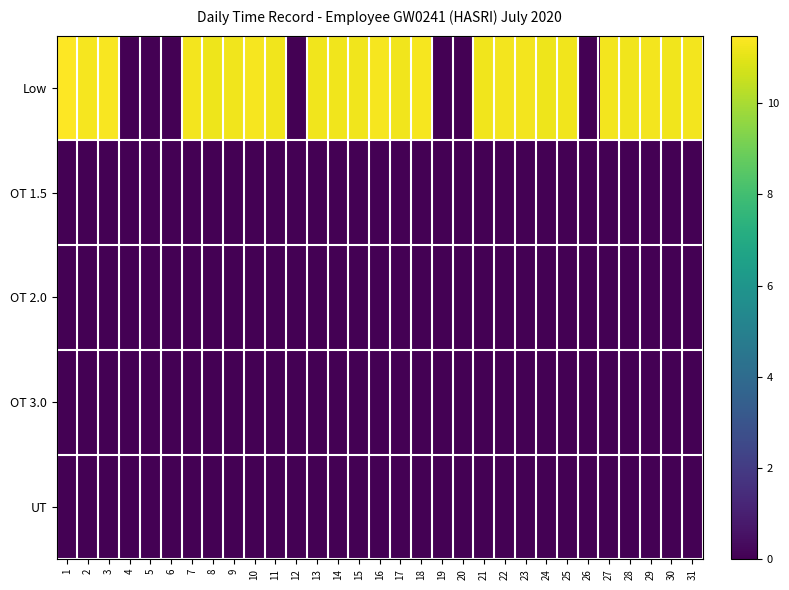

Reading right to left, transcribe all the data shown in this chart.

Low: 31=11.3	30=11.2	29=11.3	28=11.2	27=11.3	26=0.0	25=11.2	24=11.2	23=11.3	22=11.3	21=11.2	20=0.0	19=0.0	18=11.3	17=11.2	16=11.3	15=11.2	14=11.2	13=11.2	12=0.0	11=11.2	10=11.3	9=11.2	8=11.2	7=11.3	6=0.0	5=0.0	4=0.0	3=11.4	2=11.3	1=11.5
OT 1.5: 31=0.0	30=0.0	29=0.0	28=0.0	27=0.0	26=0.0	25=0.0	24=0.0	23=0.0	22=0.0	21=0.0	20=0.0	19=0.0	18=0.0	17=0.0	16=0.0	15=0.0	14=0.0	13=0.0	12=0.0	11=0.0	10=0.0	9=0.0	8=0.0	7=0.0	6=0.0	5=0.0	4=0.0	3=0.0	2=0.0	1=0.0
OT 2.0: 31=0.0	30=0.0	29=0.0	28=0.0	27=0.0	26=0.0	25=0.0	24=0.0	23=0.0	22=0.0	21=0.0	20=0.0	19=0.0	18=0.0	17=0.0	16=0.0	15=0.0	14=0.0	13=0.0	12=0.0	11=0.0	10=0.0	9=0.0	8=0.0	7=0.0	6=0.0	5=0.0	4=0.0	3=0.0	2=0.0	1=0.0
OT 3.0: 31=0.0	30=0.0	29=0.0	28=0.0	27=0.0	26=0.0	25=0.0	24=0.0	23=0.0	22=0.0	21=0.0	20=0.0	19=0.0	18=0.0	17=0.0	16=0.0	15=0.0	14=0.0	13=0.0	12=0.0	11=0.0	10=0.0	9=0.0	8=0.0	7=0.0	6=0.0	5=0.0	4=0.0	3=0.0	2=0.0	1=0.0
UT: 31=0.0	30=0.0	29=0.0	28=0.0	27=0.0	26=0.0	25=0.0	24=0.0	23=0.0	22=0.0	21=0.0	20=0.0	19=0.0	18=0.0	17=0.0	16=0.0	15=0.0	14=0.0	13=0.0	12=0.0	11=0.0	10=0.0	9=0.0	8=0.0	7=0.0	6=0.0	5=0.0	4=0.0	3=0.0	2=0.0	1=0.0